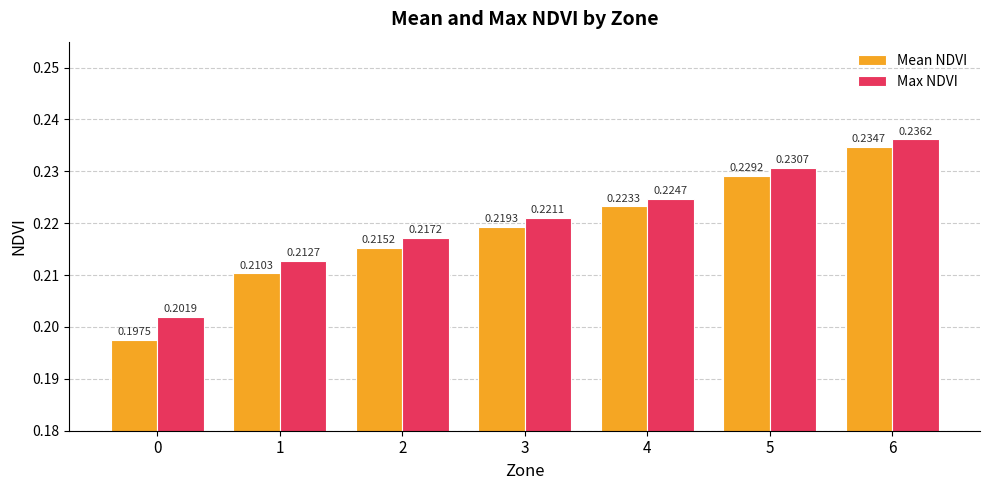

List the series in order of their overall mean, lowest first.

Mean NDVI, Max NDVI